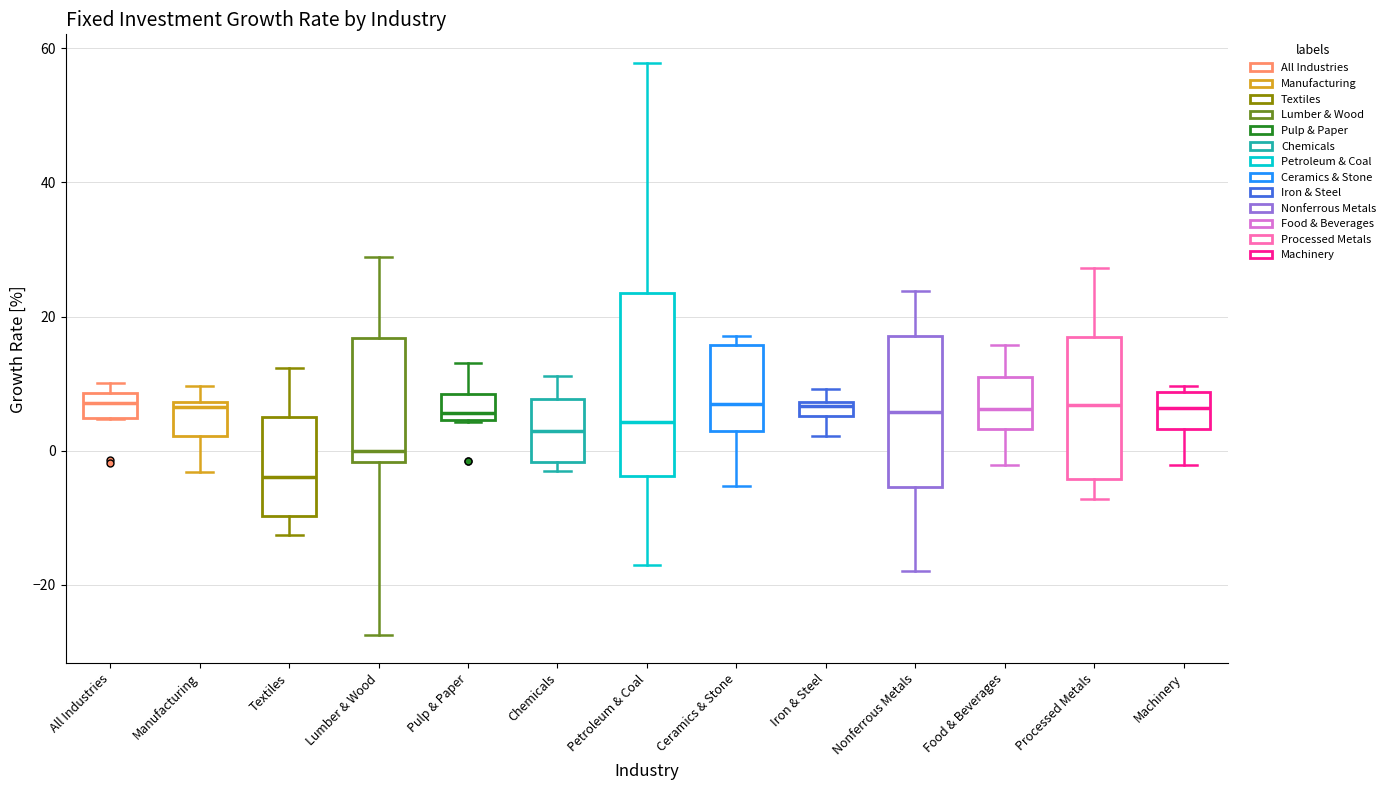

Where does the median line of the box for Petroleum & Coal sit on the y-axis? The values are not printed on the chart, so give them approximately, as read against the axis.

4